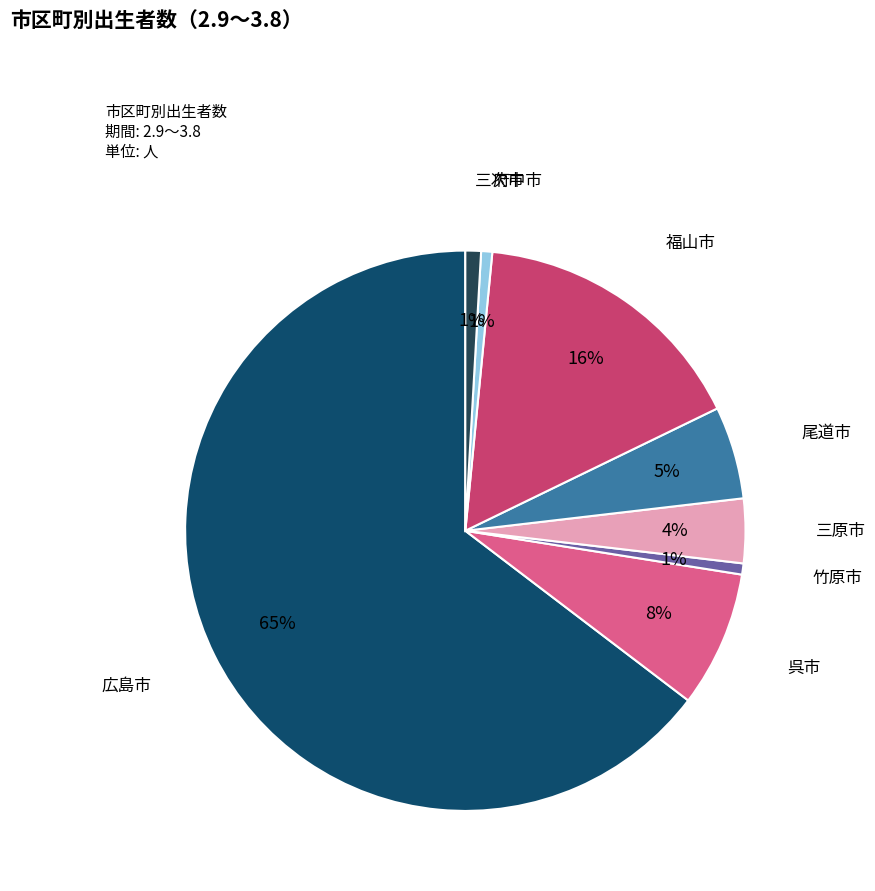

Which slice is the smallest?

竹原市